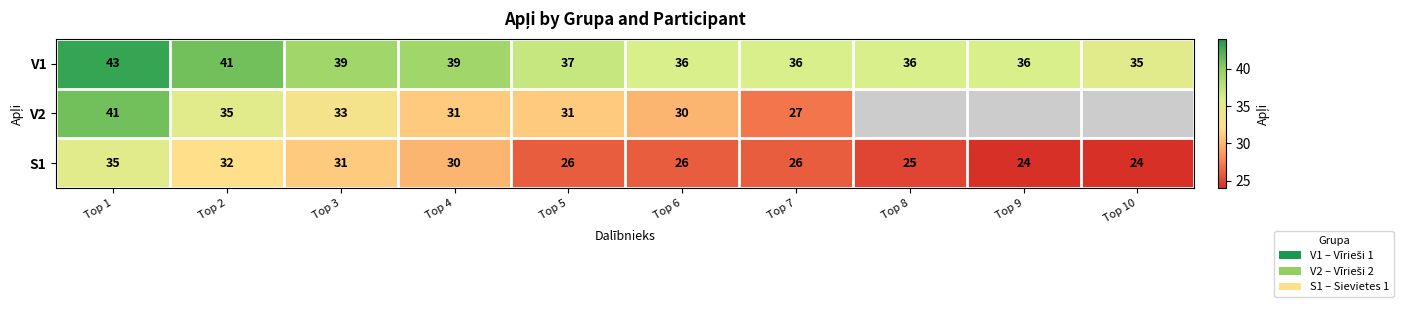

Is the value of S1 at Top 1 greater than the value of V2 at Top 4?

Yes